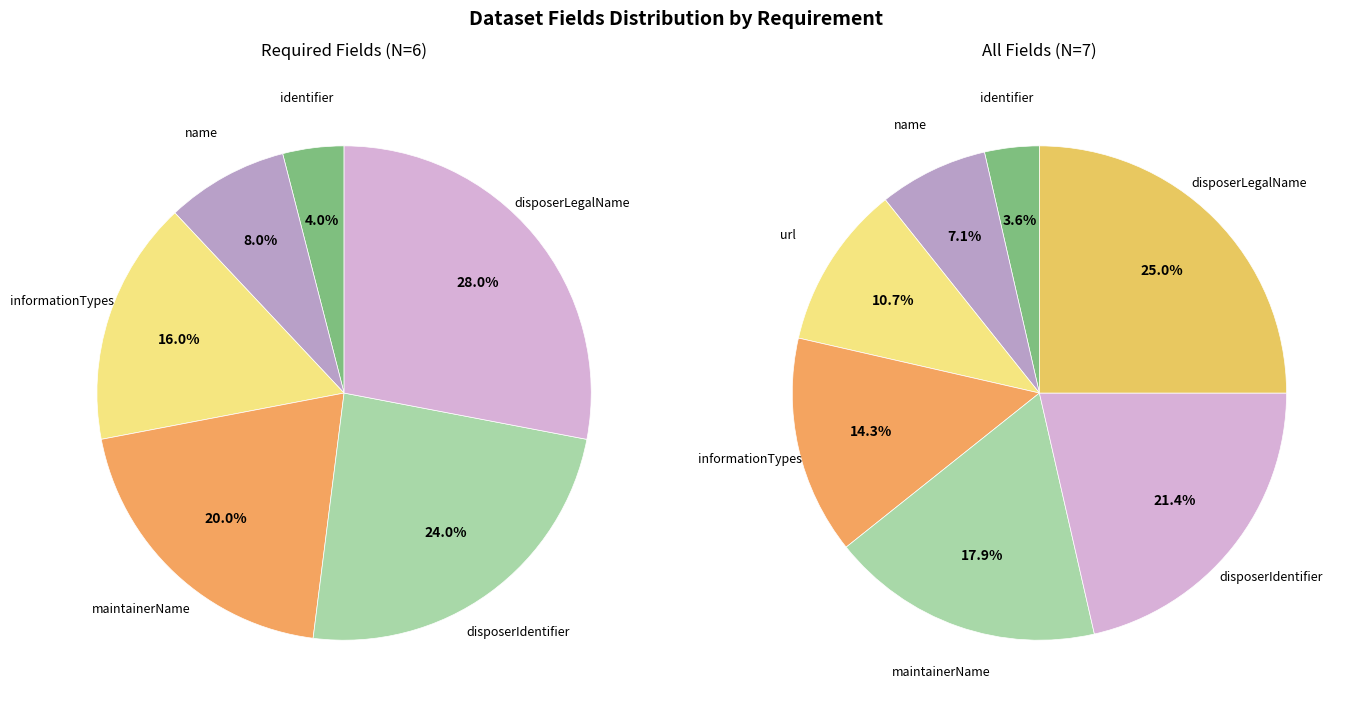

Is informationTypes the majority of the pie?

No